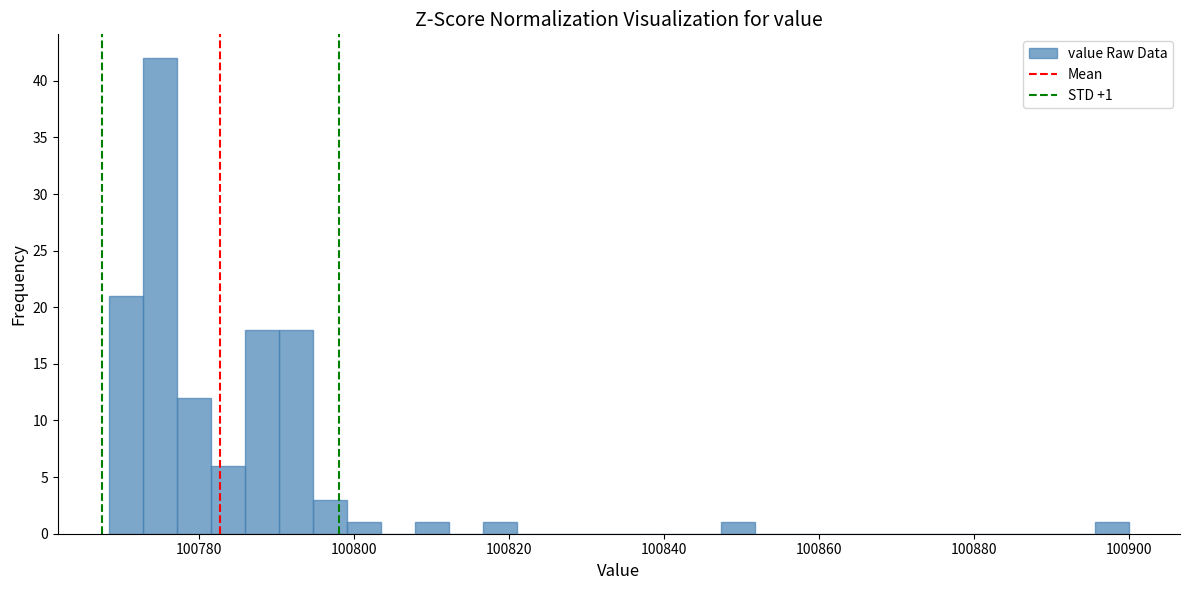

Around what value on the x-axis is the tallest bar? Give the approximate position of its centre, as read against the axis.

100774